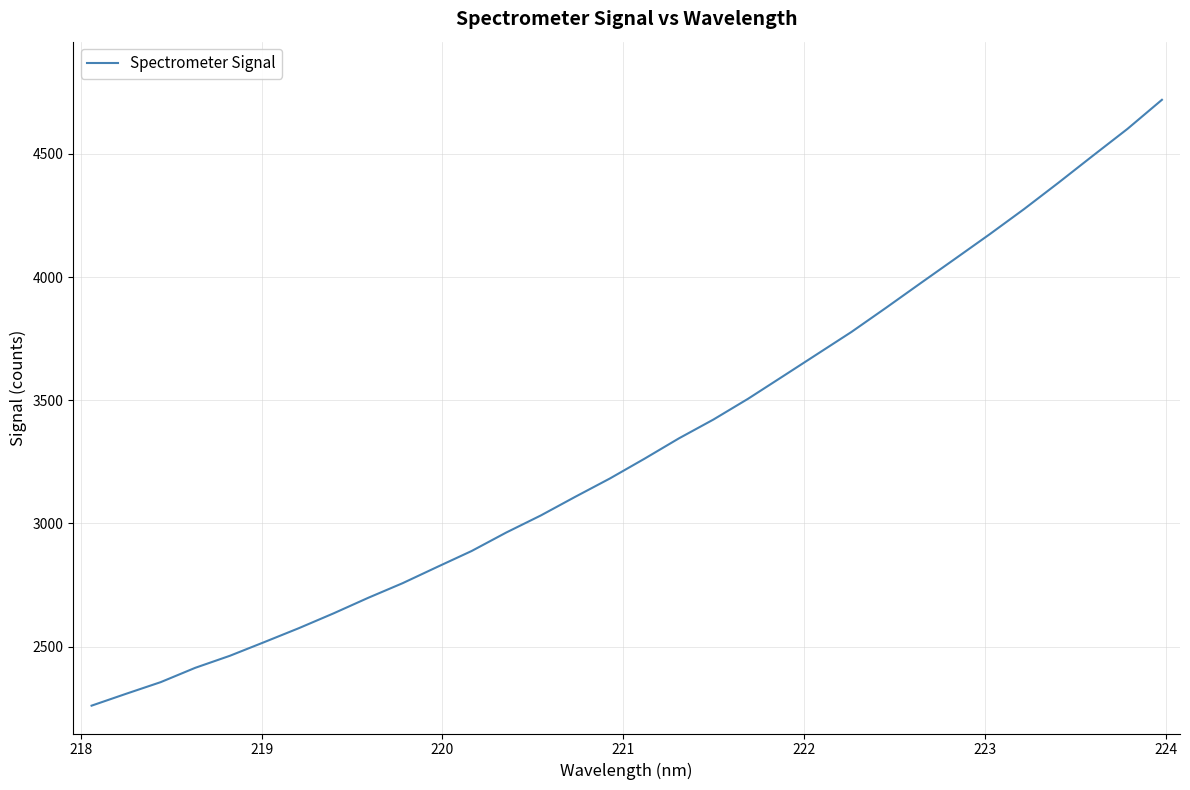

What is the difference between the maximum and minimum values?

2459.2